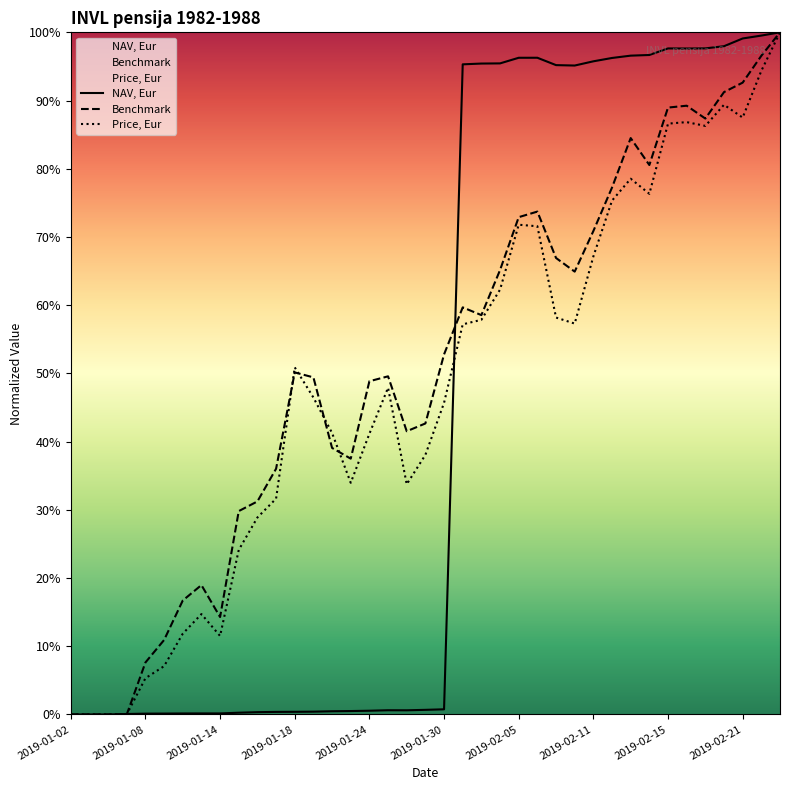

Which series has the largest total across all categories?

Benchmark